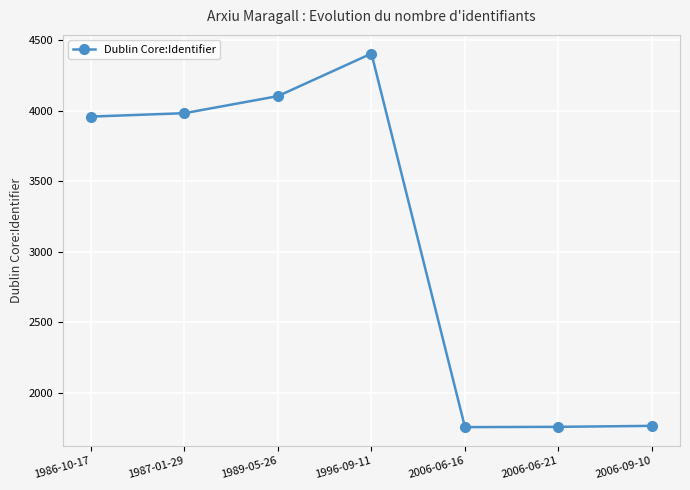

Does the chart display data point markers on the line(s)?

Yes